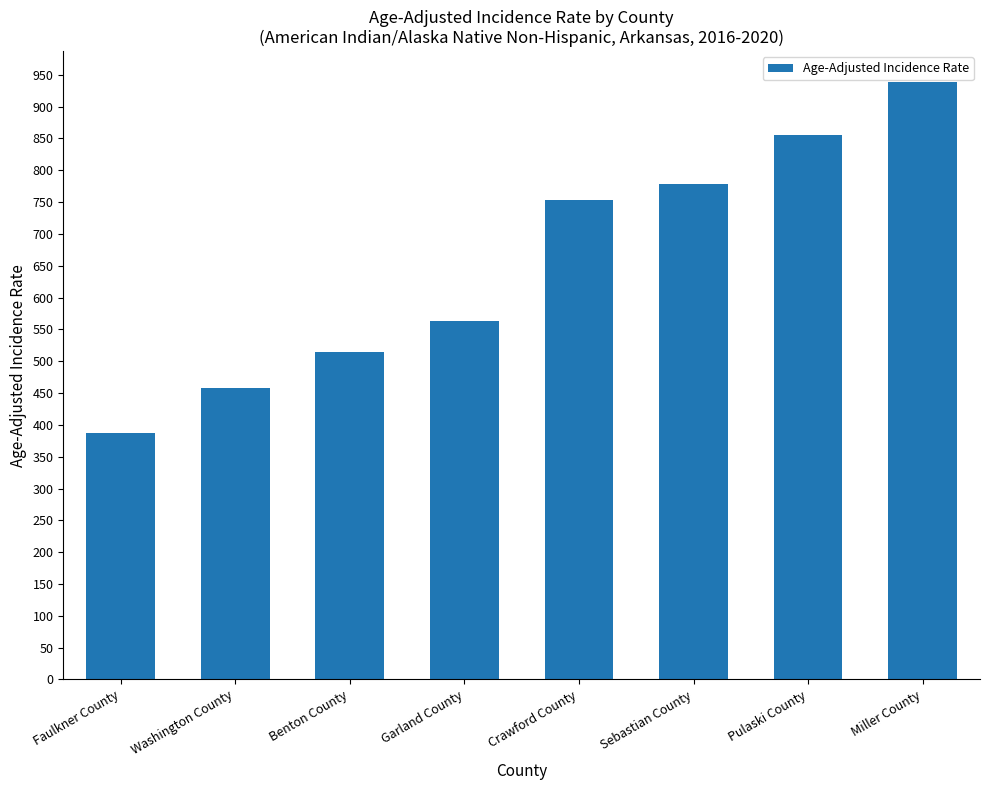

What is the change in value from Faulkner County to Pulaski County?

+468.4